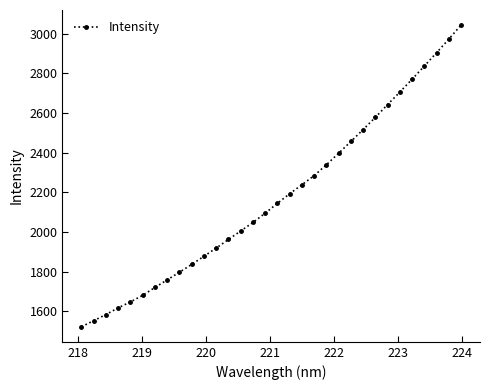

What is the maximum value shown in the chart?

3043.4